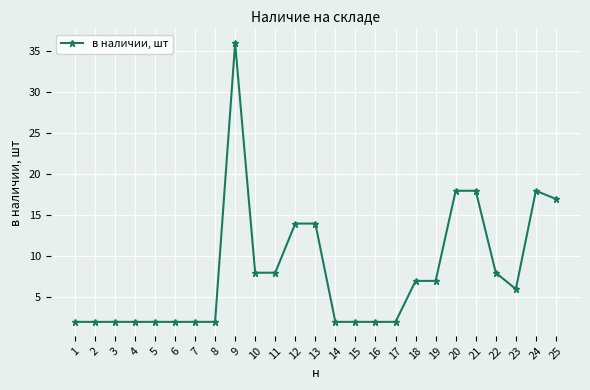

The chart shows a value of 2 at 5. True or false?

True